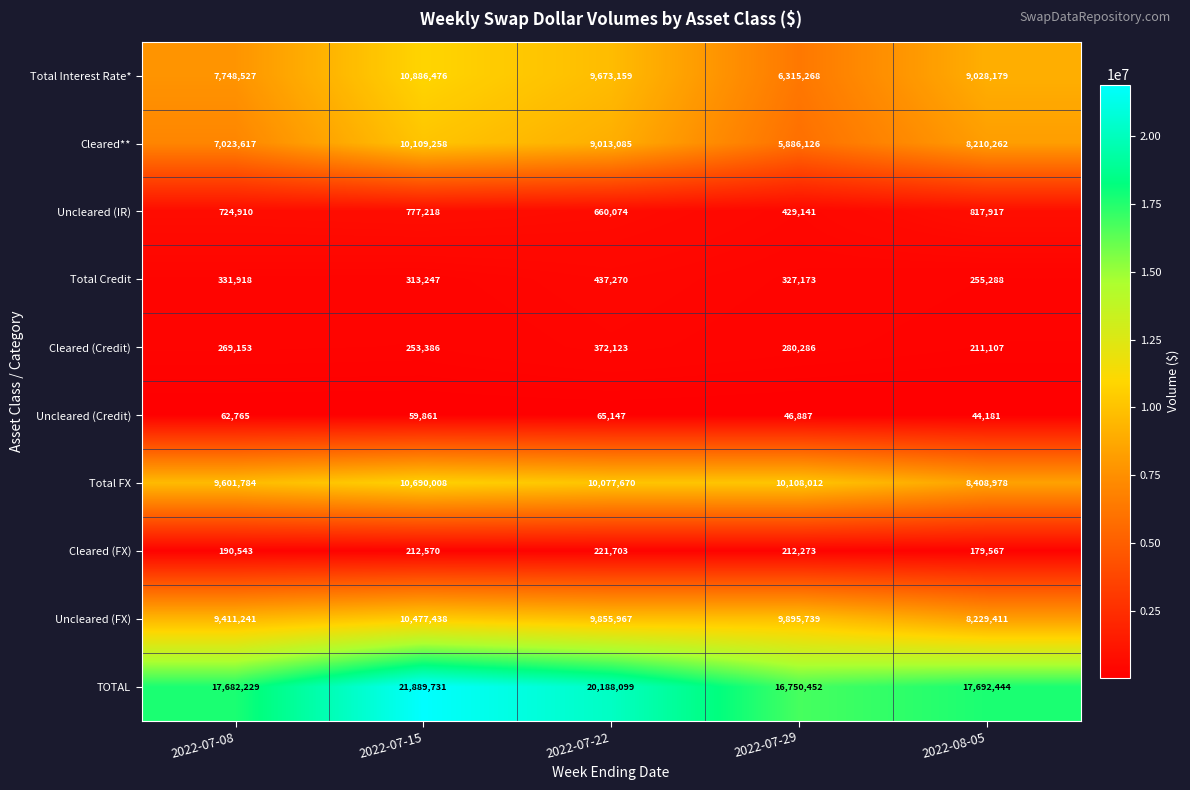

The value of Uncleared (IR) at 2022-07-29 is 678268. True or false?

False